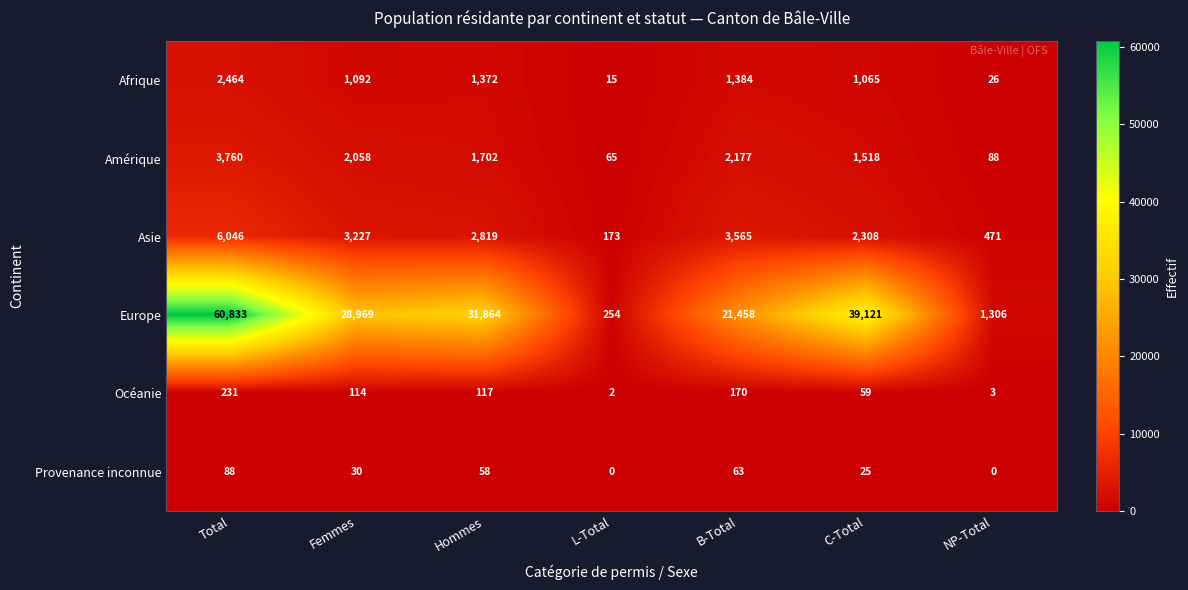

At which category is the sum across all series the highest?

Total